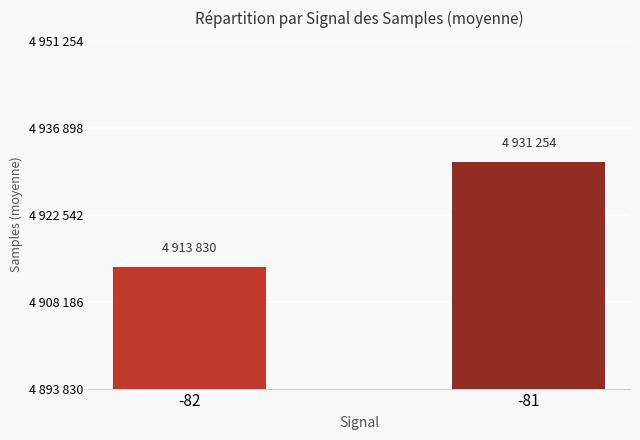

Rank the categories by value from lowest to highest.

-82, -81